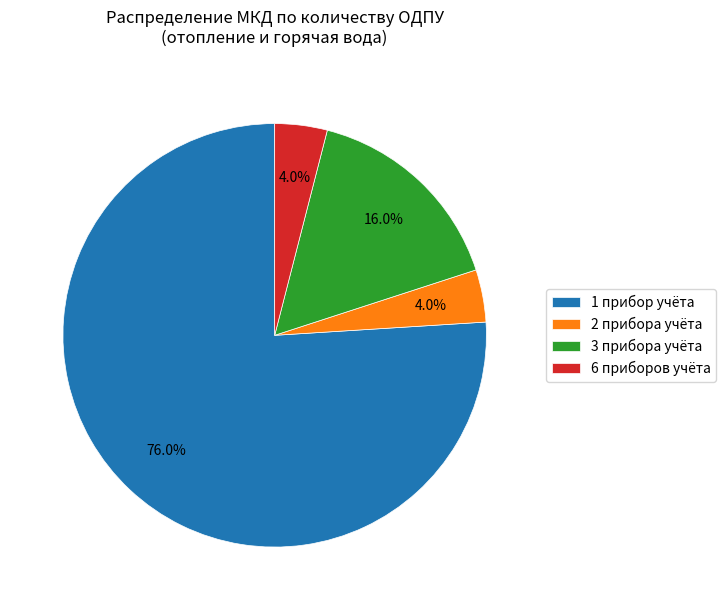

Which has a higher value, 3 прибора учёта or 2 прибора учёта?

3 прибора учёта